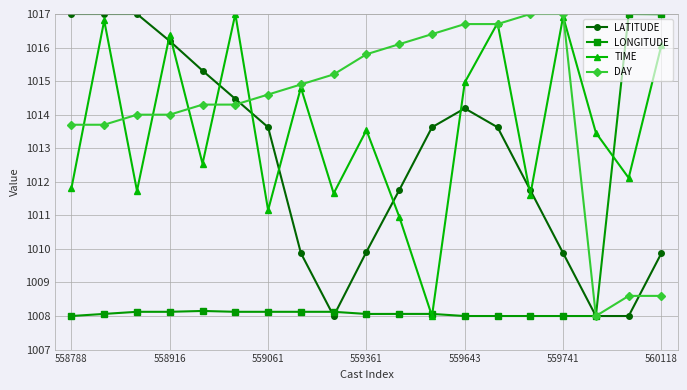

What is the minimum value shown in the chart?

1008.0